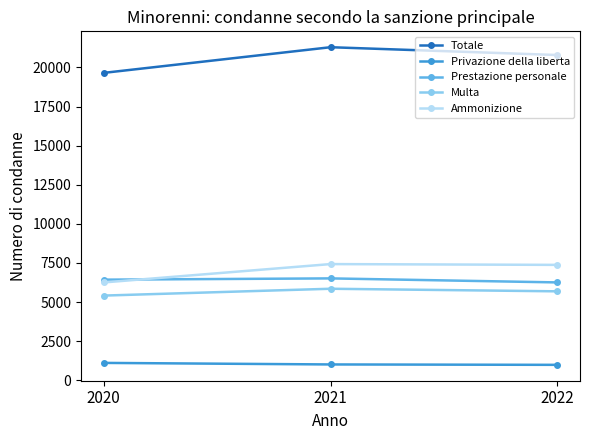

What is the difference between the Prestazione personale values at 2020 and 2022?

176